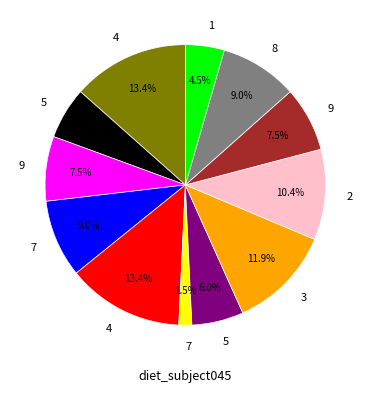

Does any single category account for the majority?

No